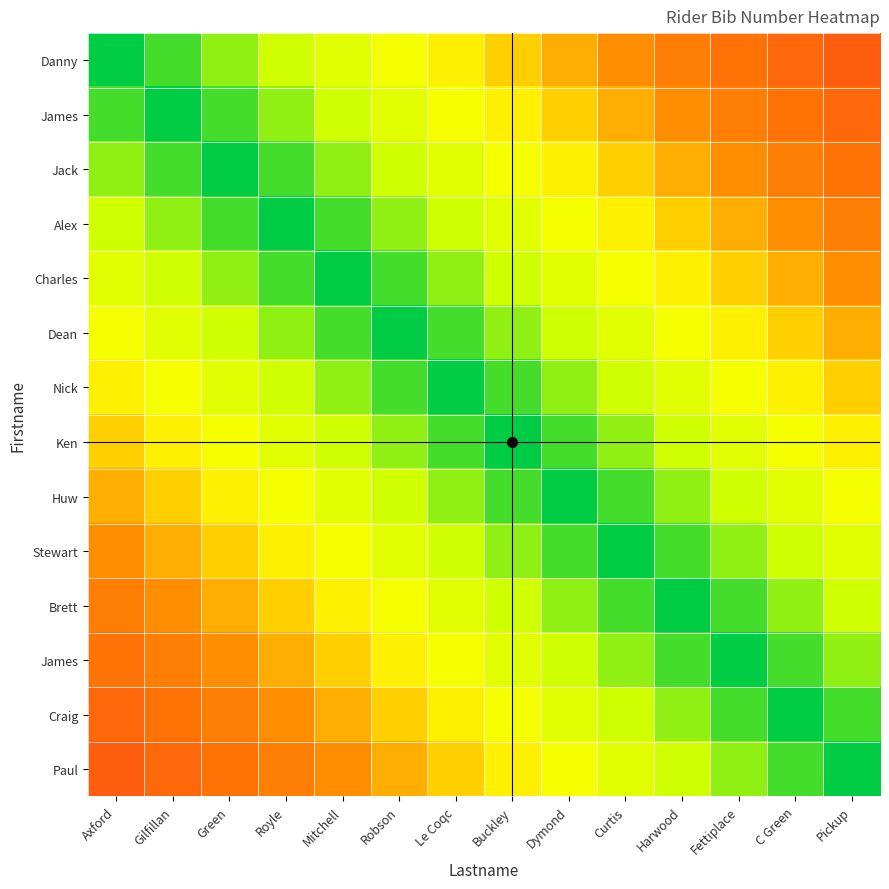

What is the spread (max minus min) of values at Harwood?

0.5